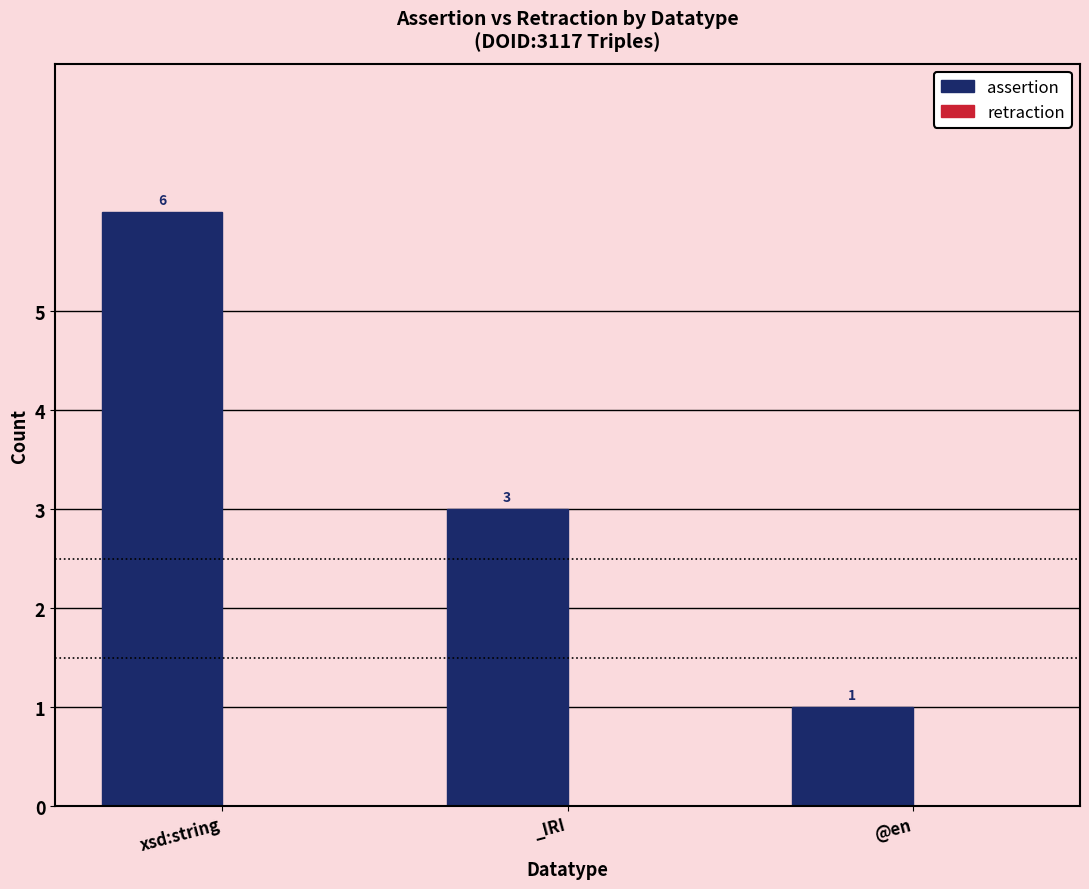

Reading right to left, what are all the values shown in this chart?

@en=1	_IRI=3	xsd:string=6